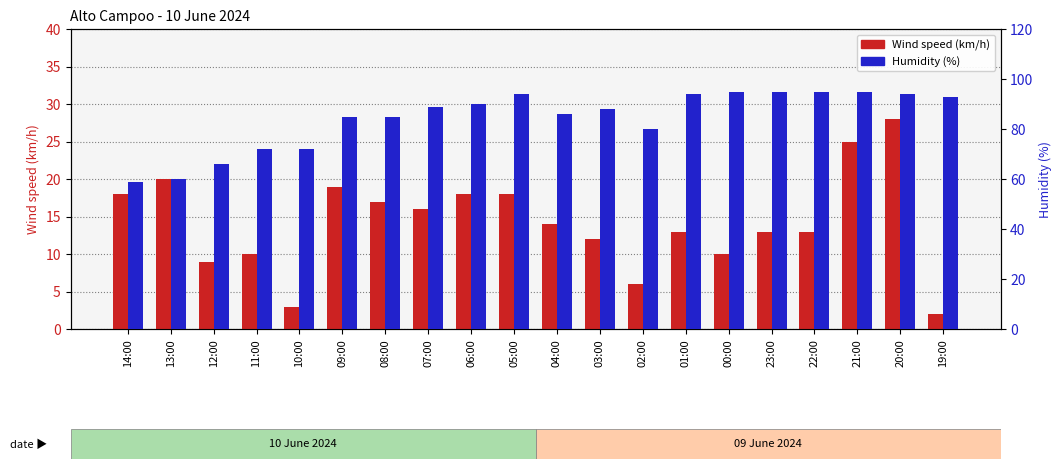

What is the total value across all series at 06:00?

108